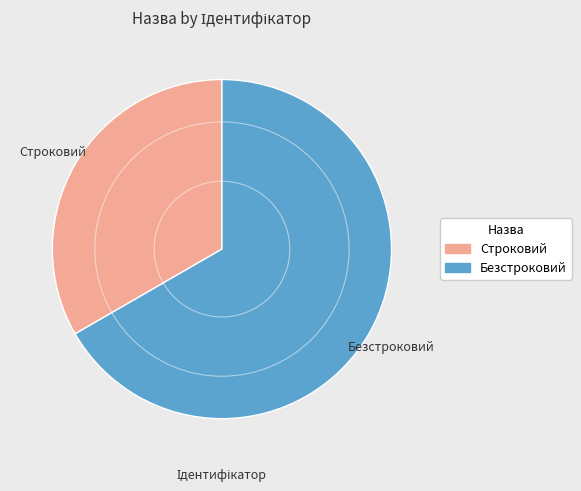

Does any single category account for the majority?

Yes